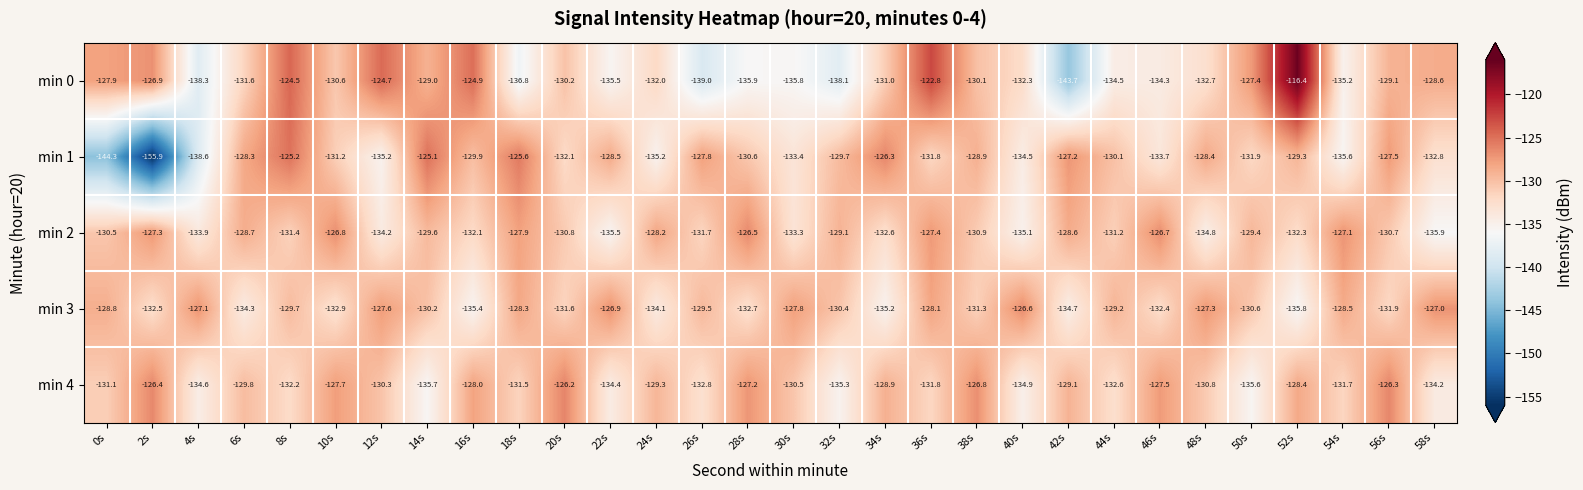

What is the sum of all min 1 values?

-3954.6